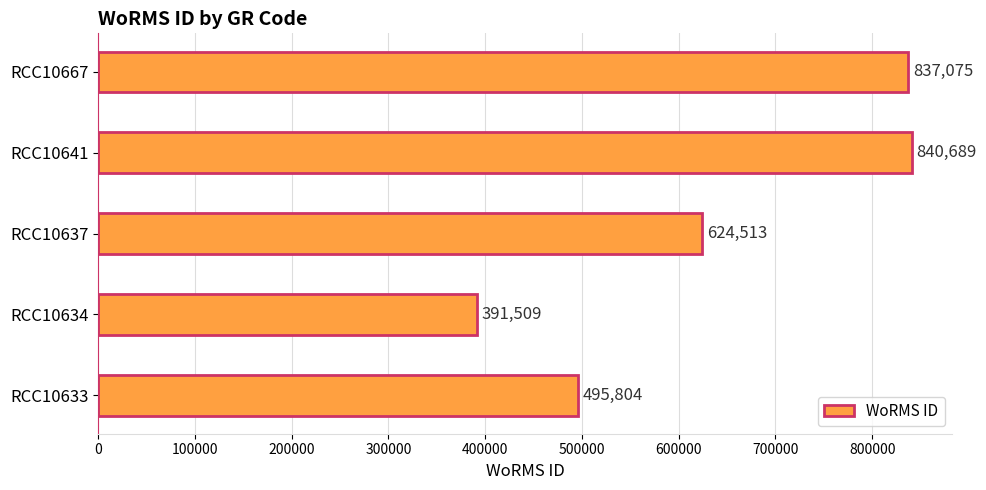

Reading bottom to top, extract all data points from this chart.

RCC10633=495804	RCC10634=391509	RCC10637=624513	RCC10641=840689	RCC10667=837075